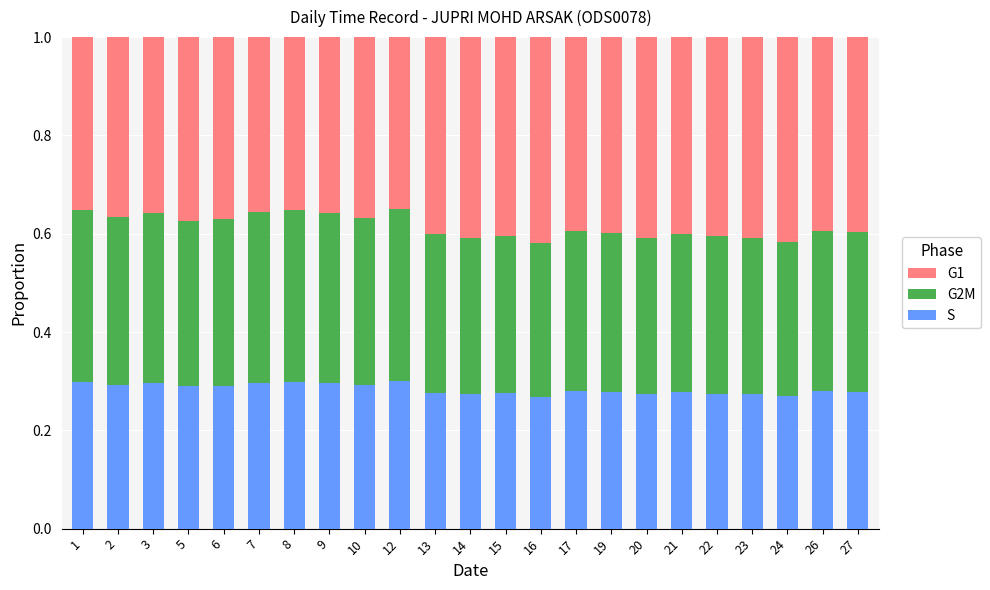

What is the sum of all S values?

6.5